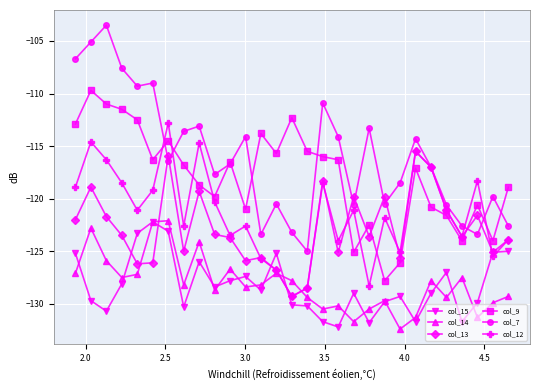

True or false: col_7 and col_14 intersect in this chart.

False